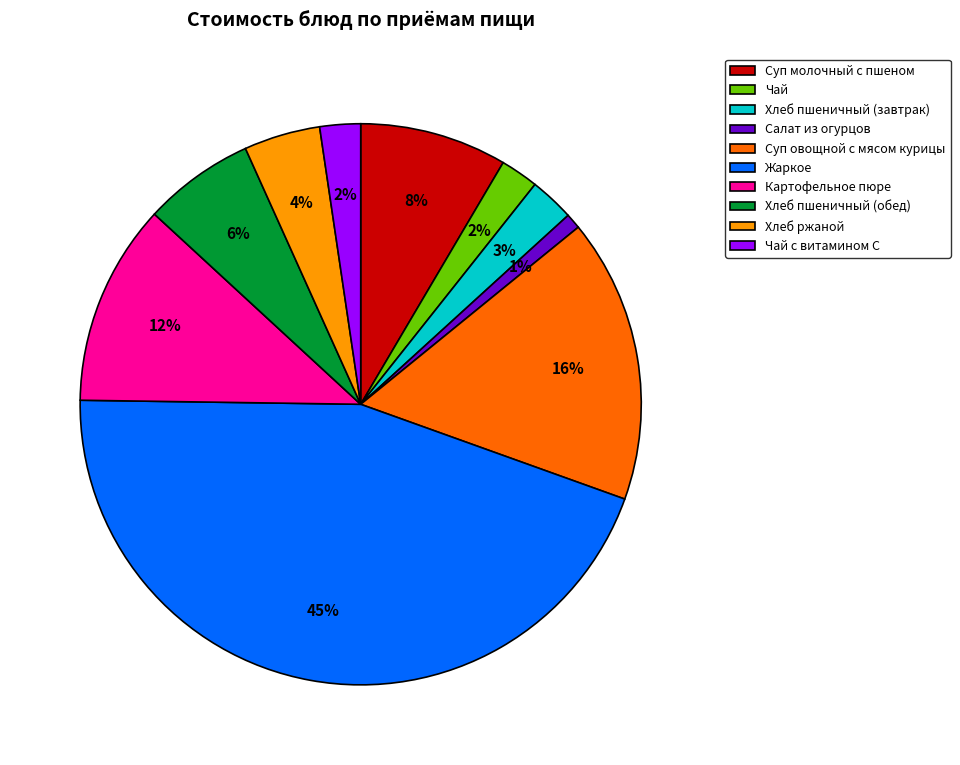

How many segments does this pie chart have?

10